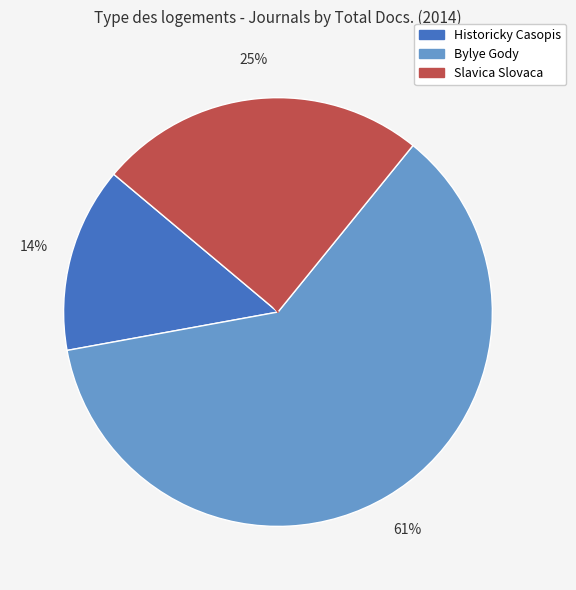

What percentage is the Slavica Slovaca slice, to the nearest percent?

25%